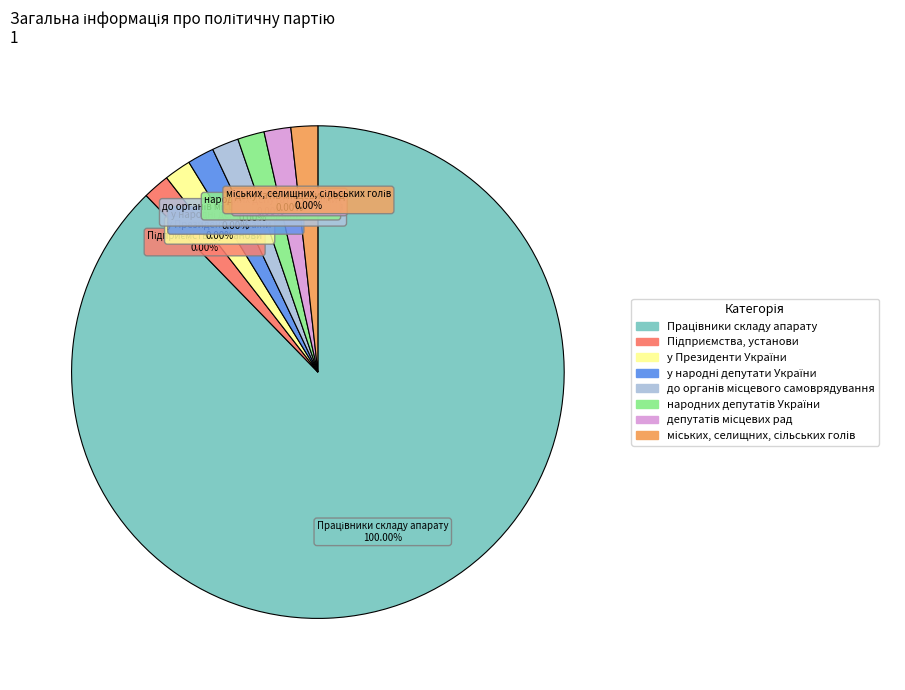

Do Працівники складу апарату and у Президенти України together represent more than half of the pie?

Yes